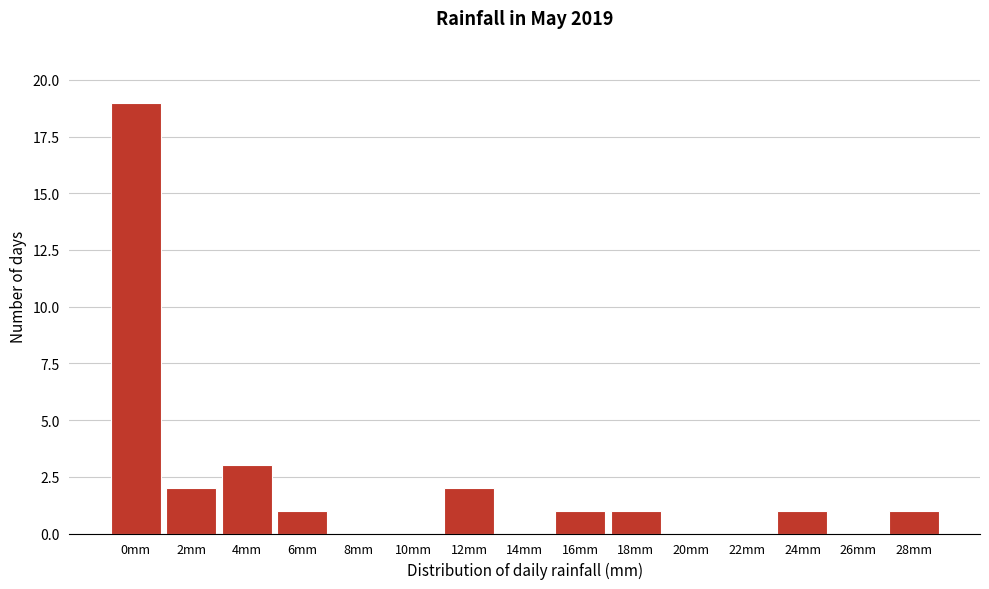

Reading right to left, extract all data points from this chart.

28mm=1	26mm=0	24mm=1	22mm=0	20mm=0	18mm=1	16mm=1	14mm=0	12mm=2	10mm=0	8mm=0	6mm=1	4mm=3	2mm=2	0mm=19